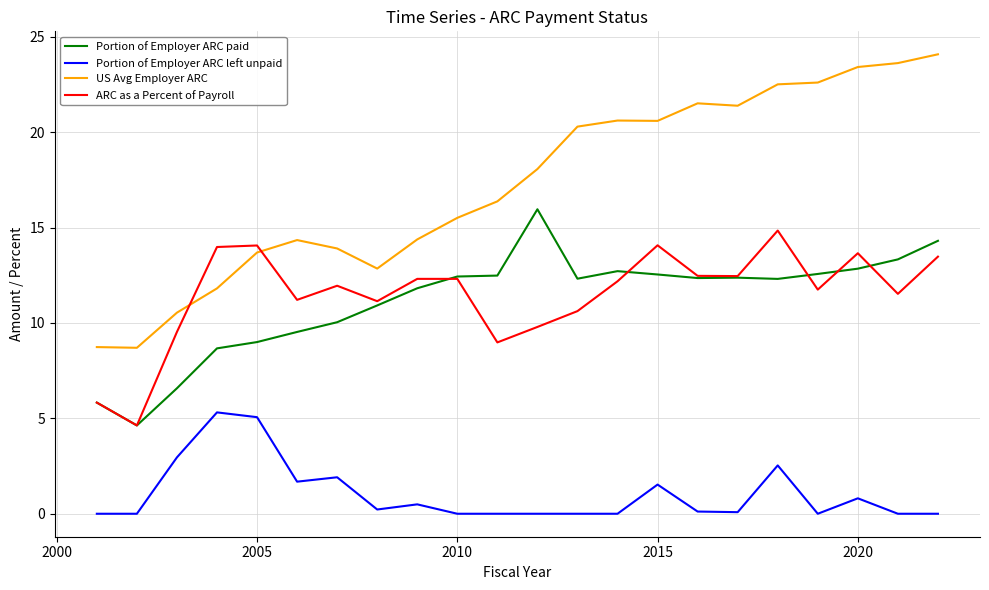

Rank the series by their maximum value, from lowest to highest.

Portion of Employer ARC left unpaid, ARC as a Percent of Payroll, Portion of Employer ARC paid, US Avg Employer ARC